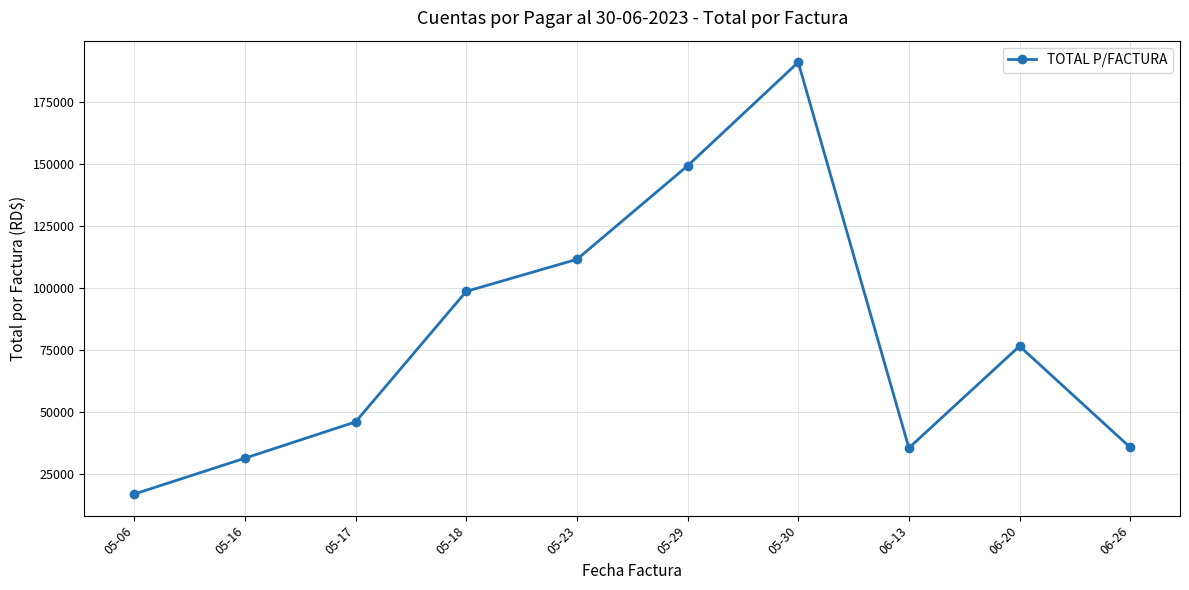

Is it true that the value at 06-20 is 110022.7?

False